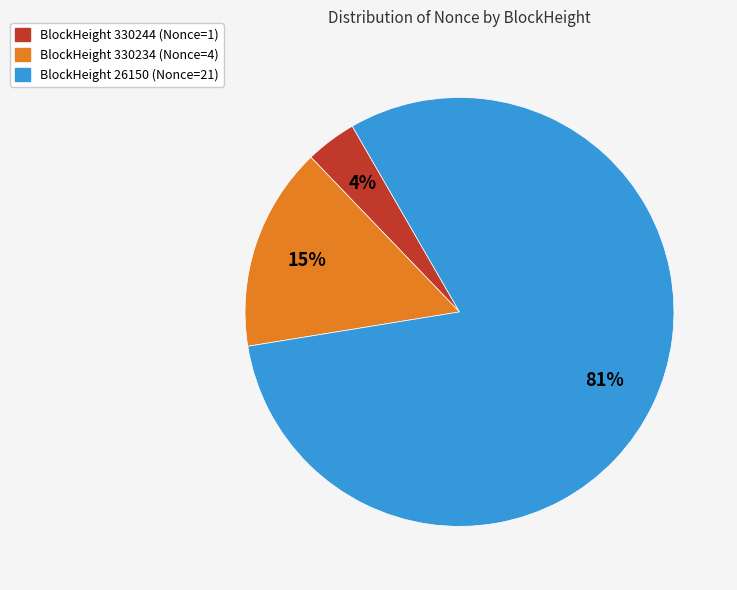

Count the number of slices in the pie.

3